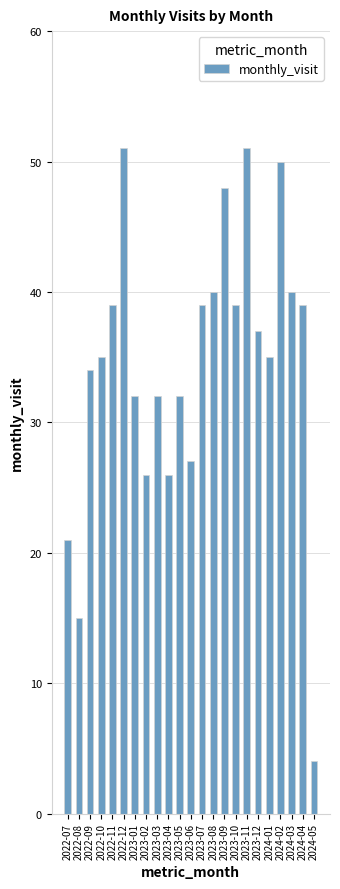

What is the ratio of the value at 2024-04 to the value at 2022-11?

1.0